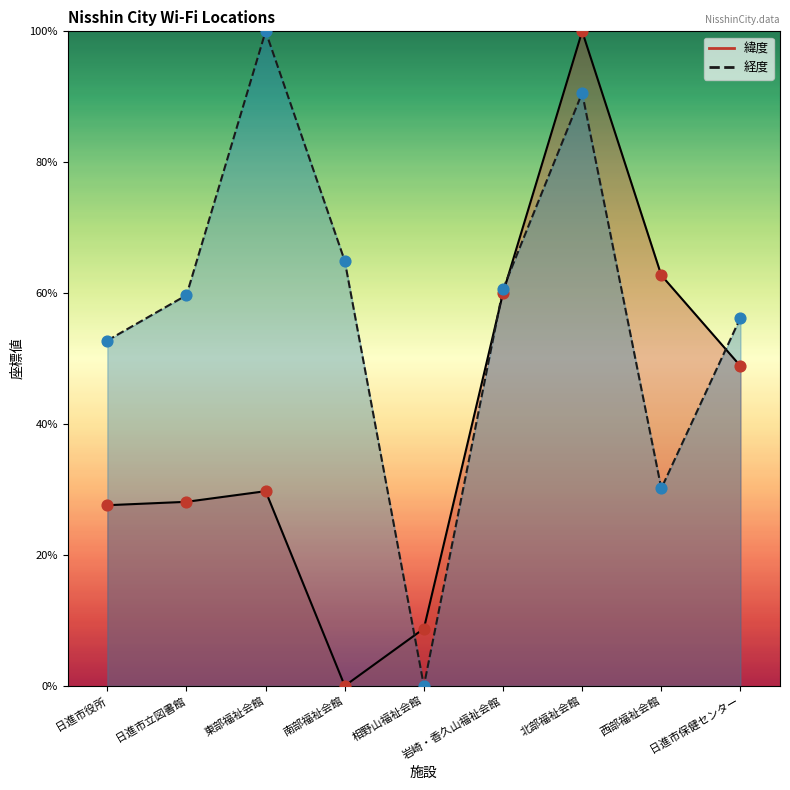

Which series reaches the maximum Y coordinate?

緯度